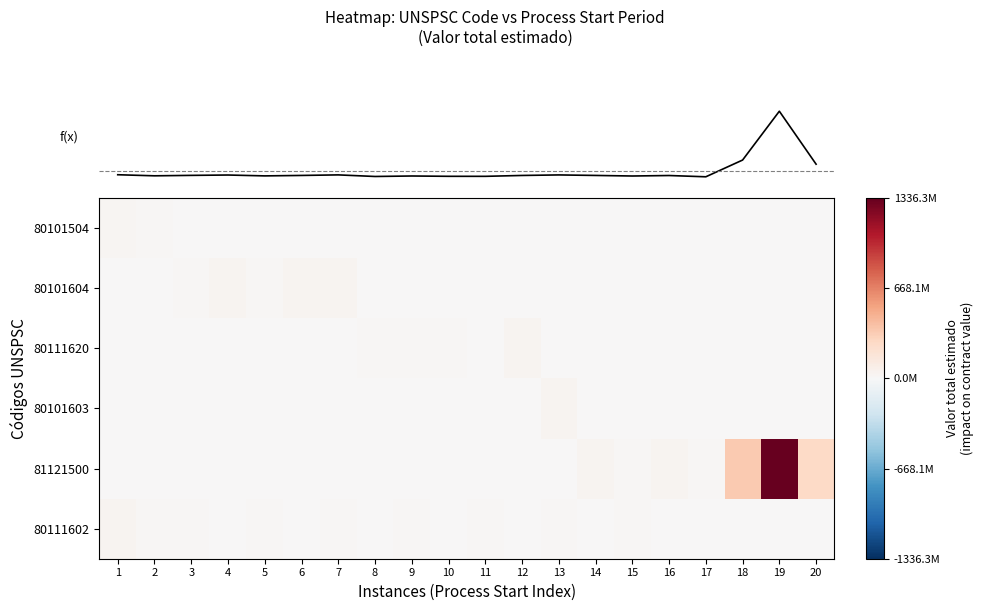

Which has a higher value, 17 or 12?

17